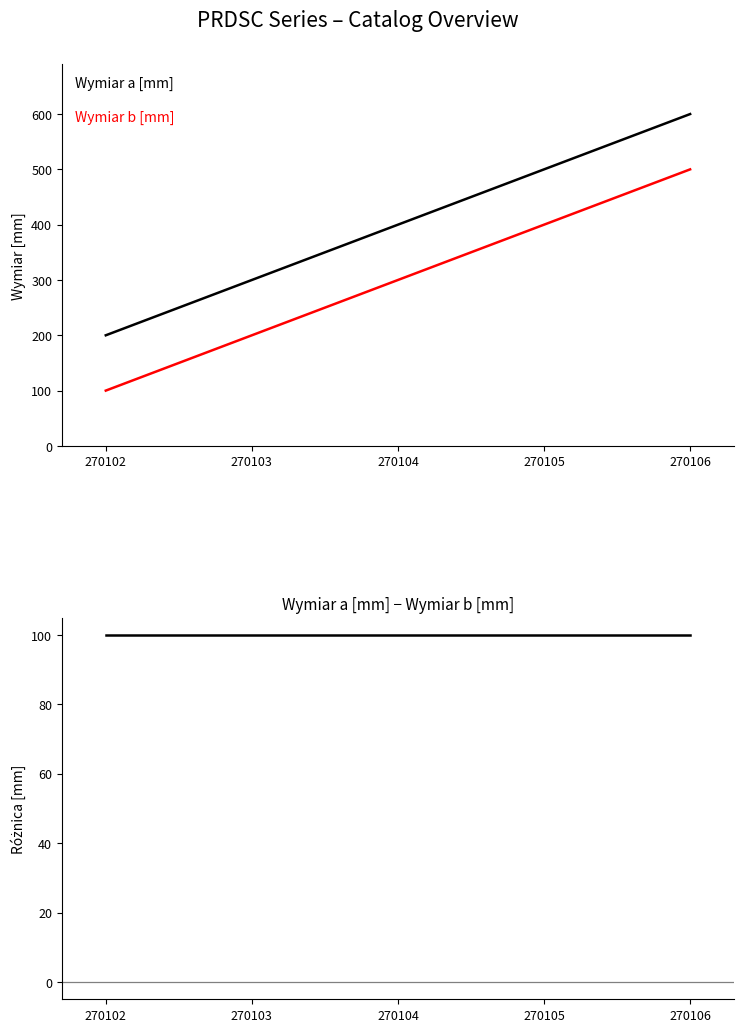

Which has a higher value, 270102 or 270105?

270105